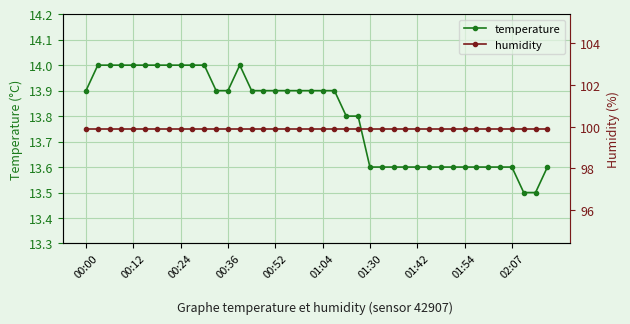

At how many categories does at least one series exceed 14?

40